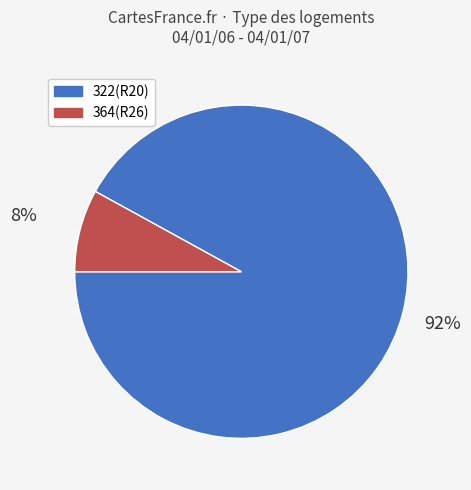

What is the ratio of the value at 364(R26) to the value at 322(R20)?

0.1